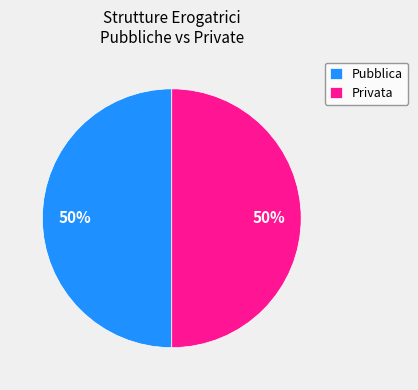

Do Privata and Pubblica together represent more than half of the pie?

Yes